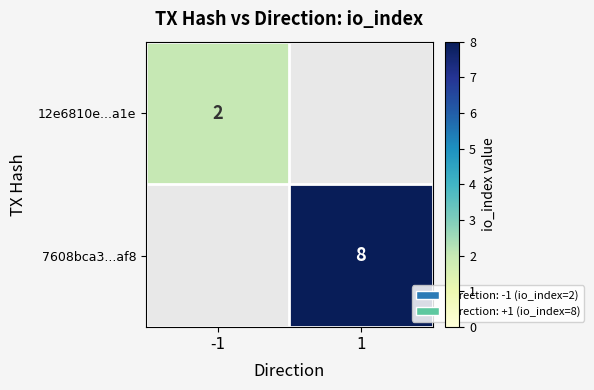

Which category has the lowest value across all series?

1